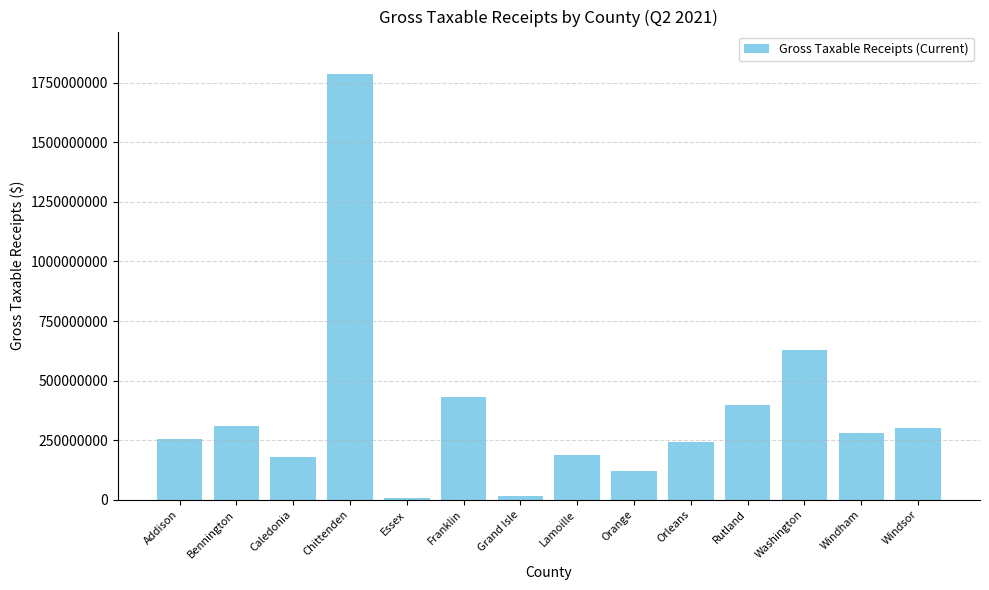

Where is the data nearest to the value 895940848?

Washington